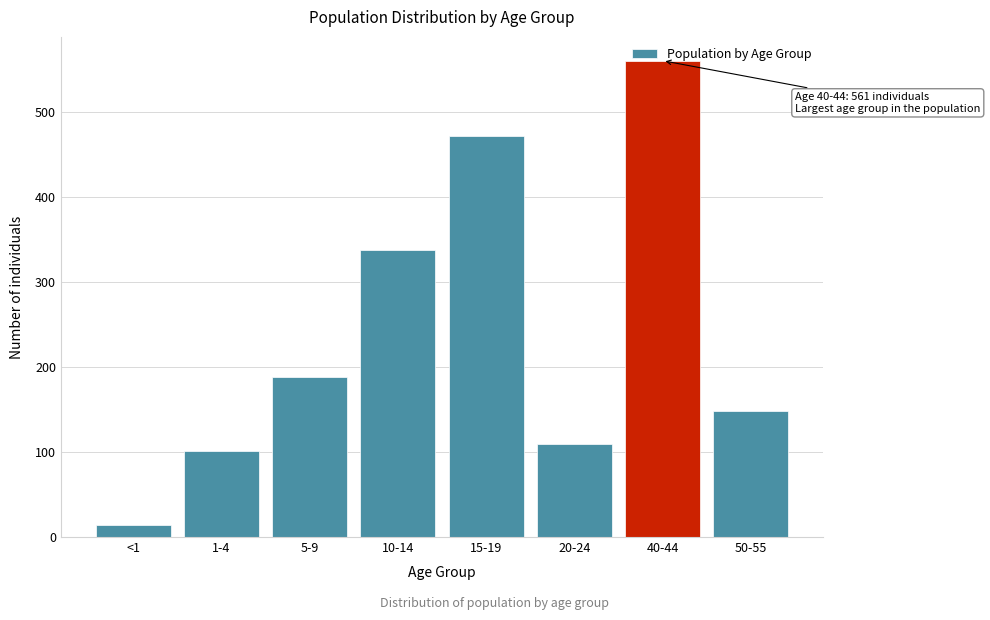

At which label is the value closest to 287?

10-14